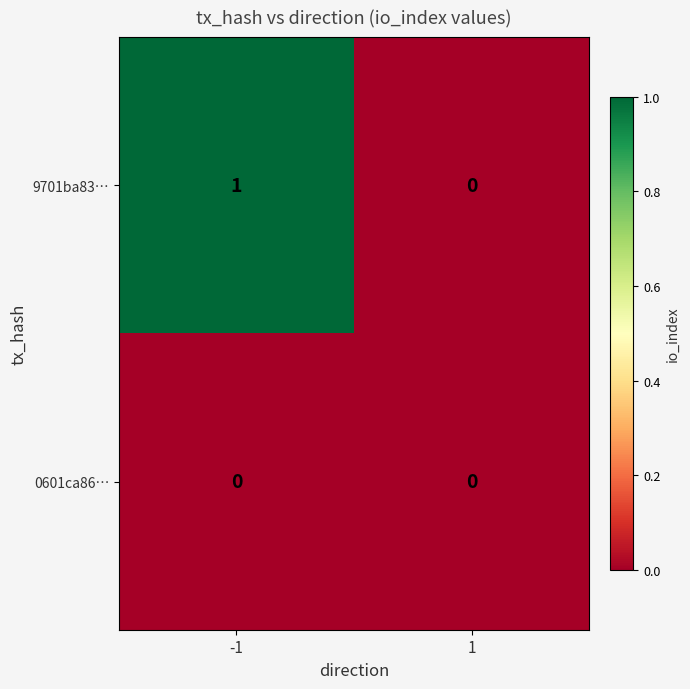

Which series has the largest range (max minus min)?

9701ba83…